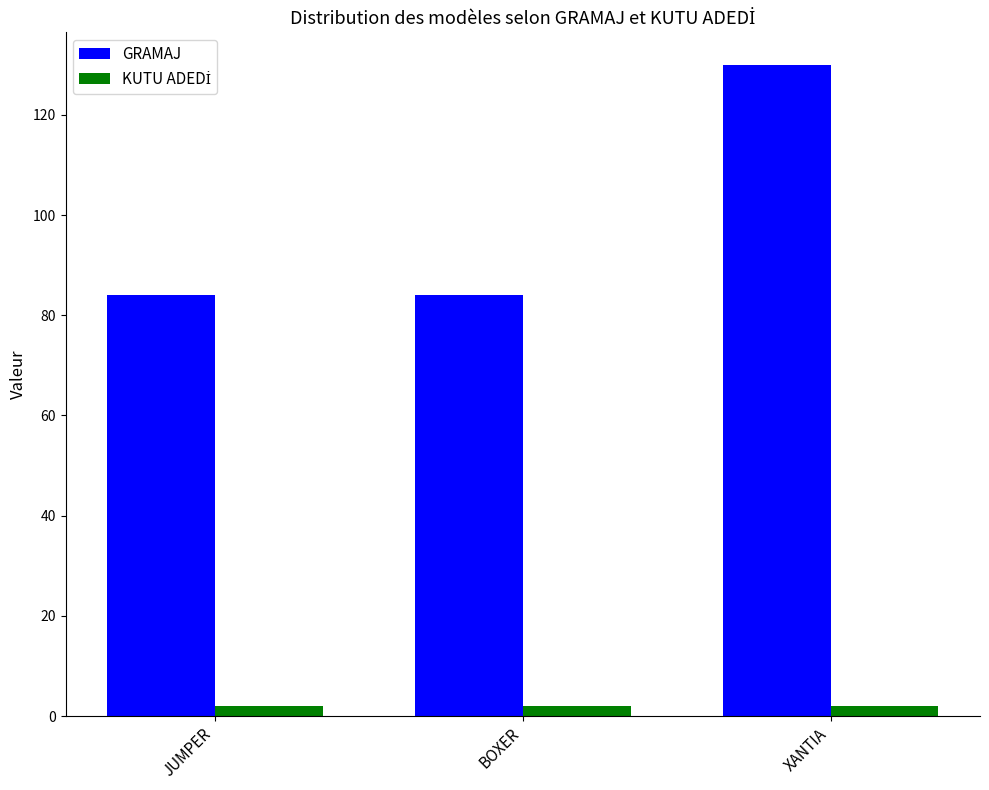

What is the minimum value for GRAMAJ?

84